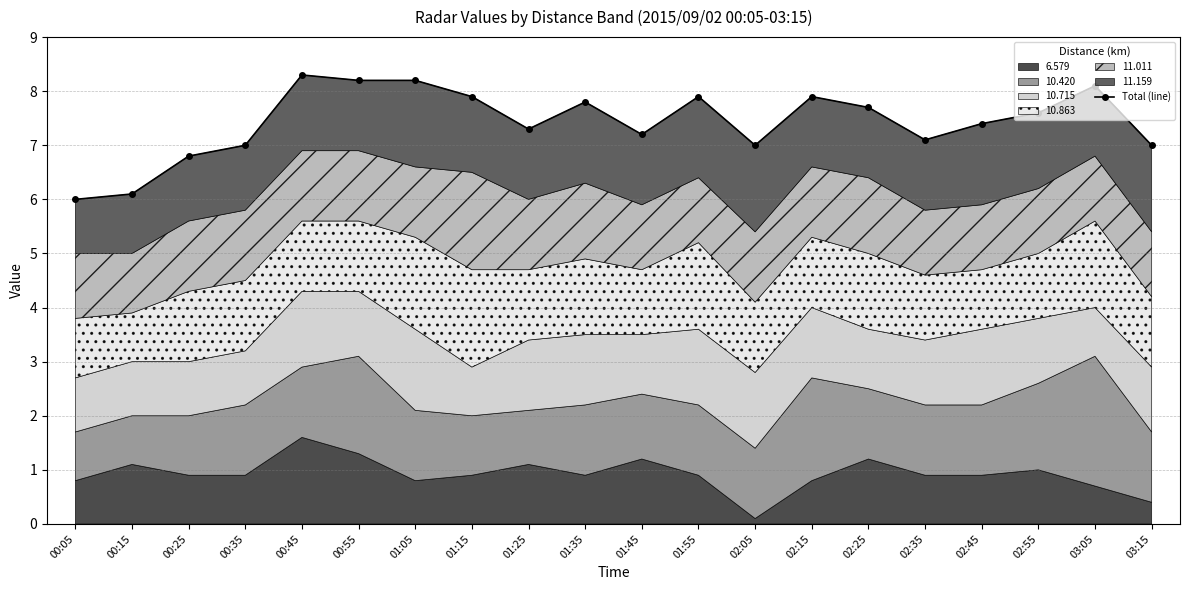

List the labels in order of value, smallest first.

00:05, 00:15, 00:25, 00:35, 02:05, 03:15, 02:35, 01:45, 01:25, 02:45, 02:55, 02:25, 01:35, 02:15, 01:15, 01:55, 03:05, 00:55, 01:05, 00:45